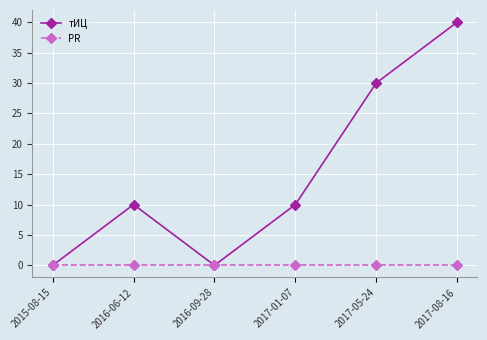

List the series in order of their peak value, highest first.

тИЦ, PR